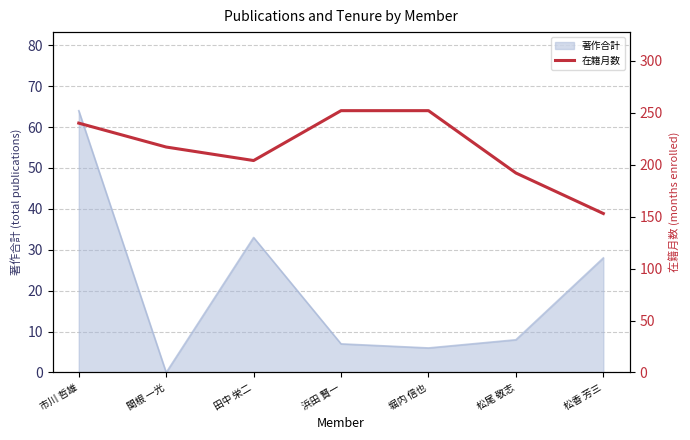

Is it true that the value at 堀内 信也 is 252?

True